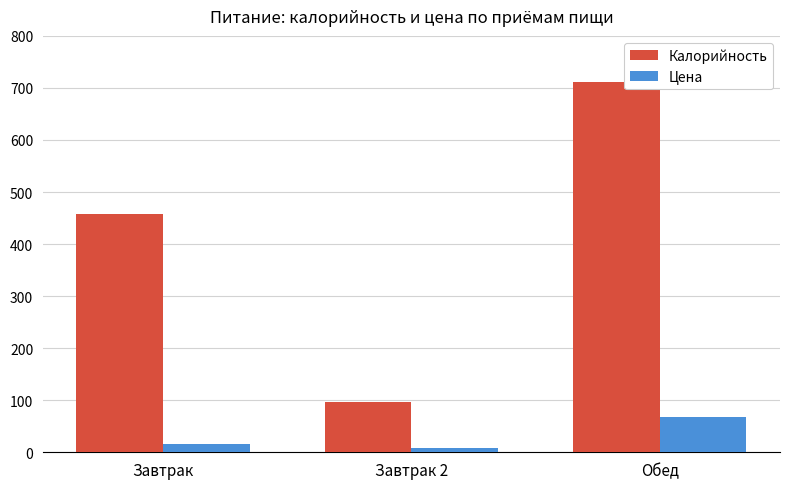

Which category has the highest value in the Калорийность series?

Обед